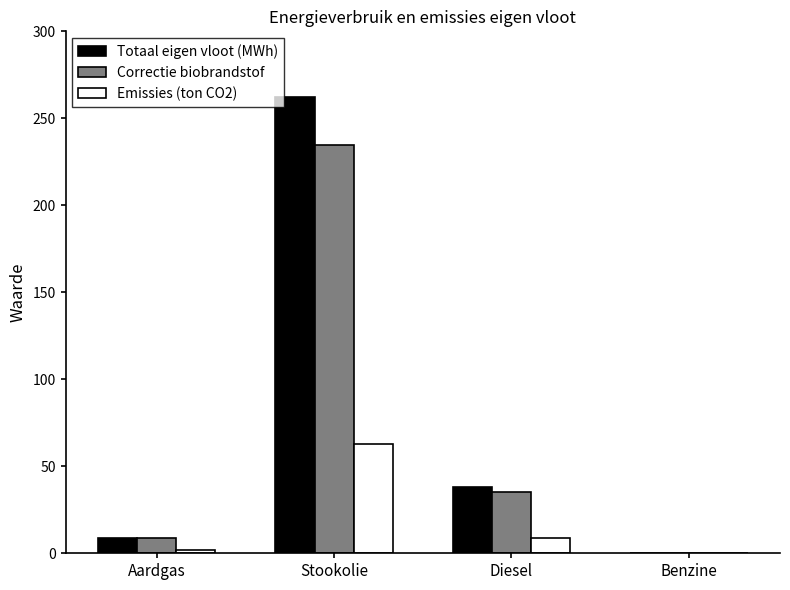

Are the bars grouped side by side (vs. stacked)?

Yes